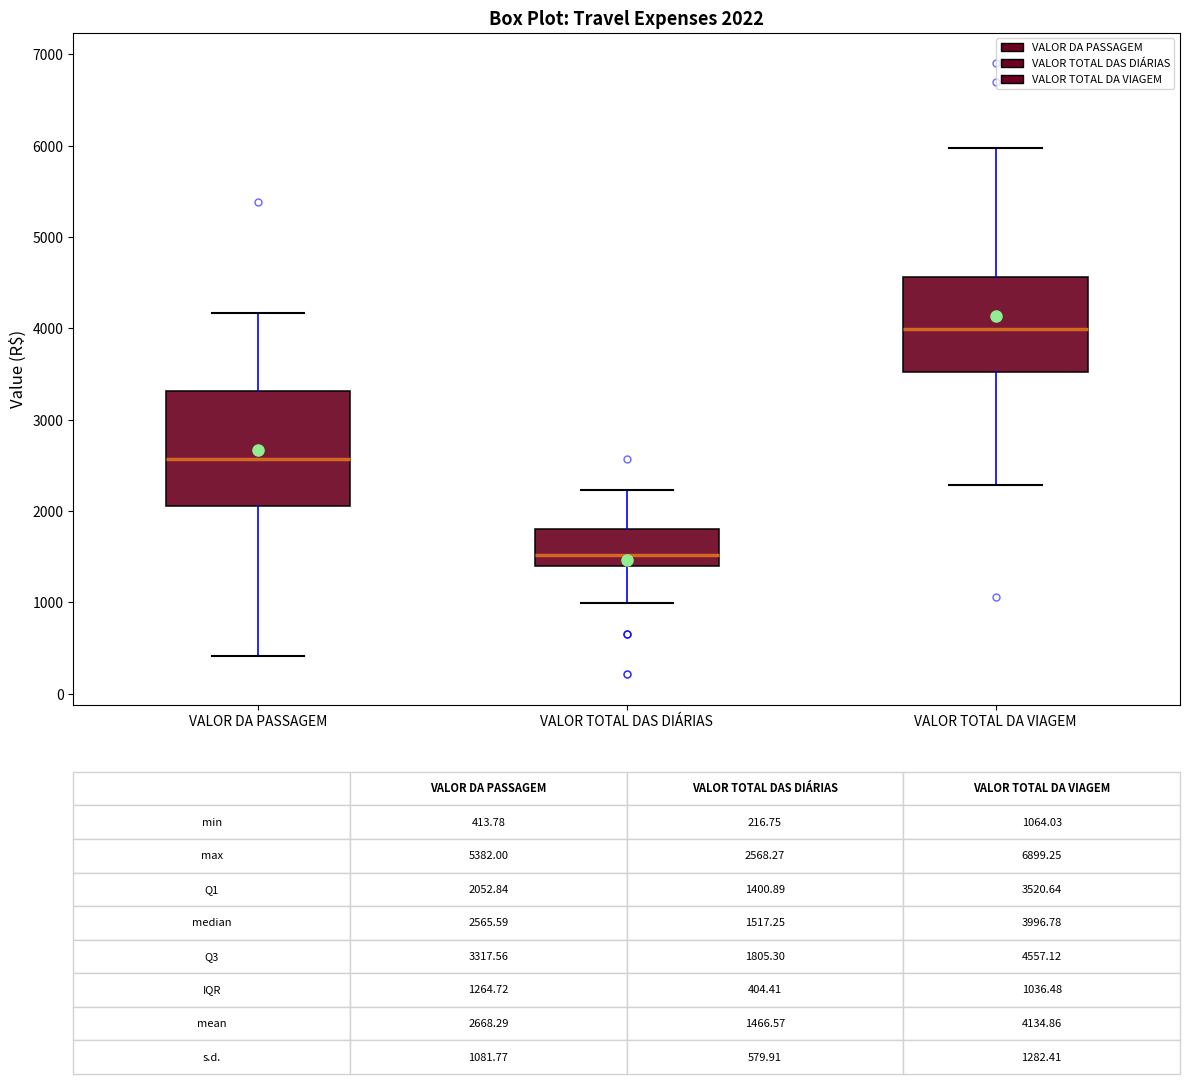

Which box is the tallest, from its lower edge to its upper edge?

VALOR DA PASSAGEM